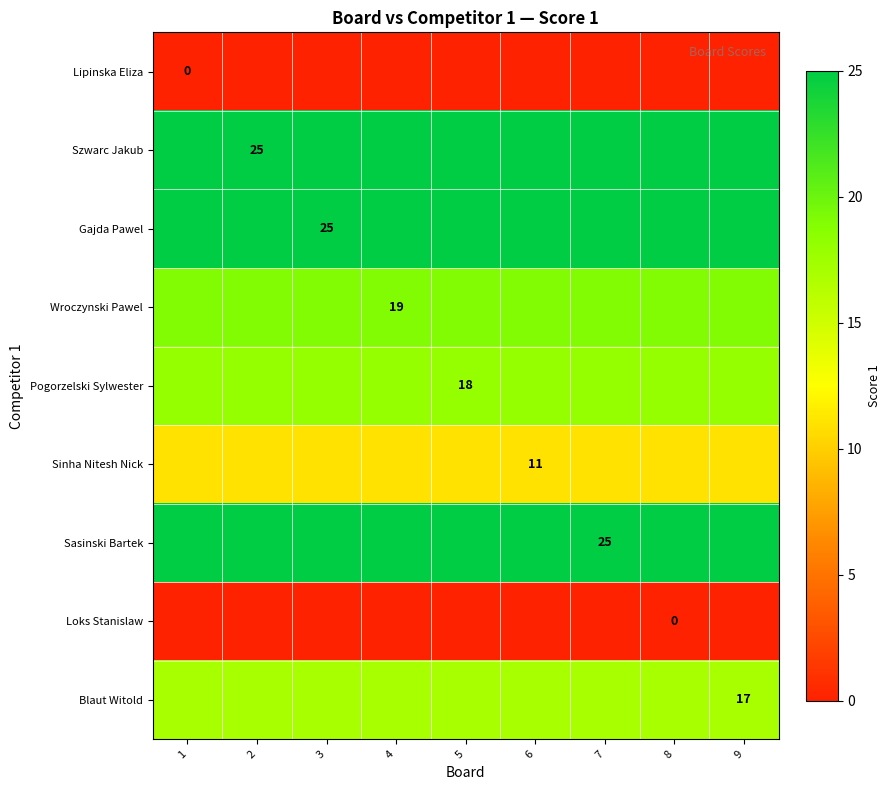

How many data points does each series have?

9